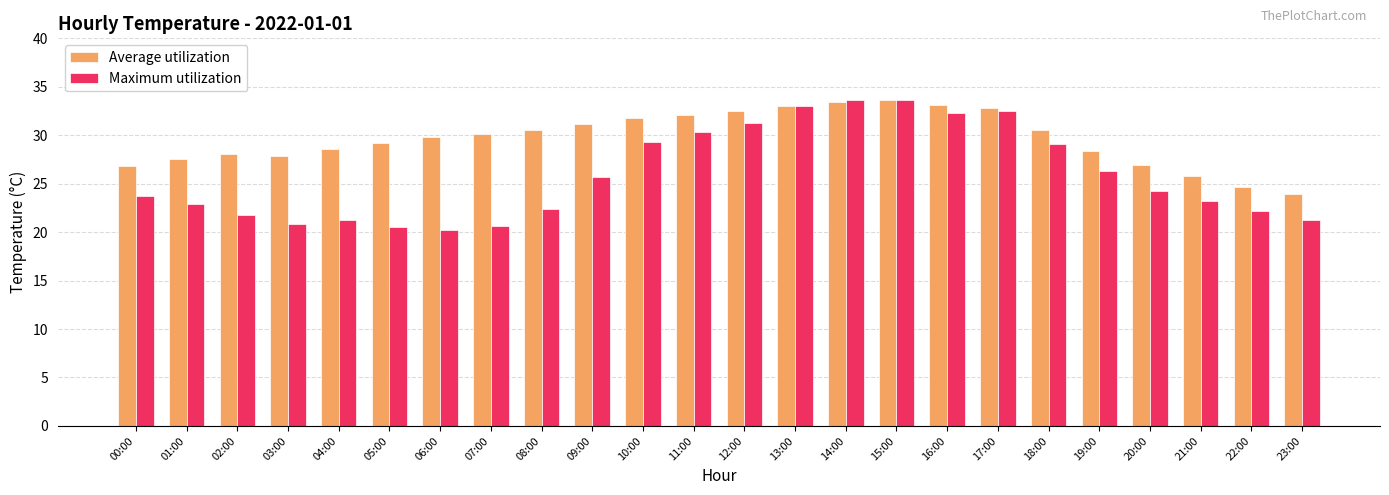

Which series has the largest range (max minus min)?

Maximum utilization